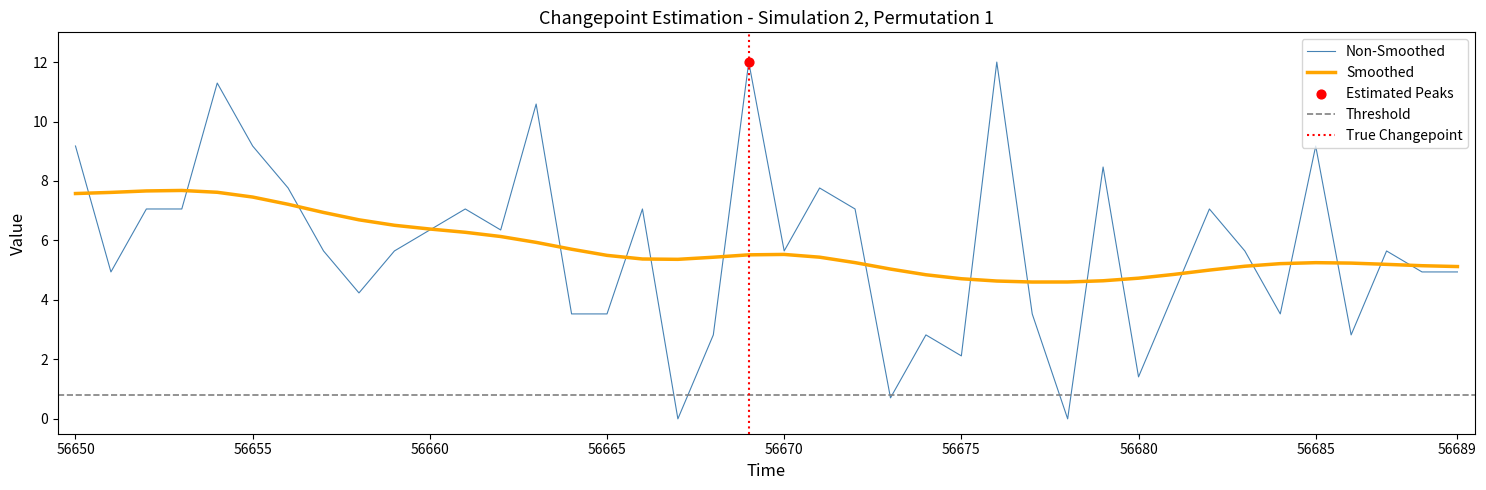

What is the ratio of the value at 56662 to the value at 56677?

1.8